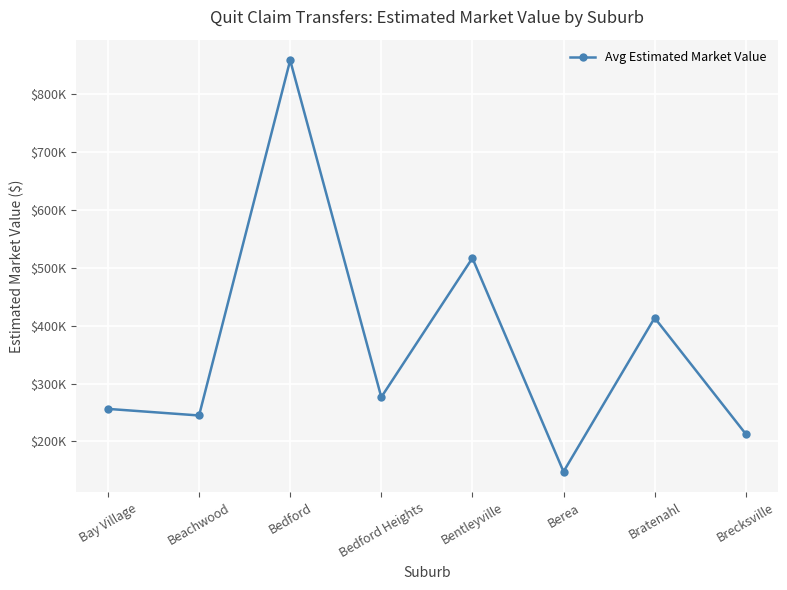

What is the label of the 5th point from the left?

Bentleyville